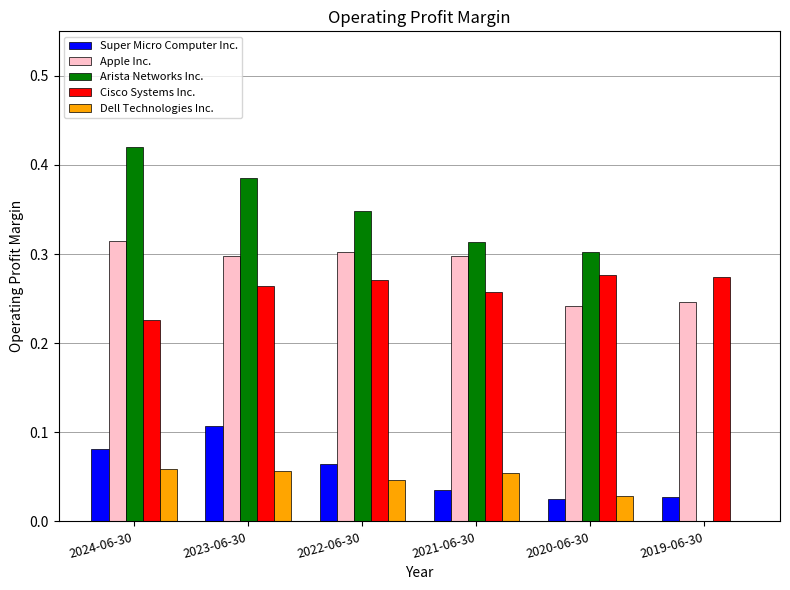

How many positive values does the Dell Technologies Inc. series have?

5